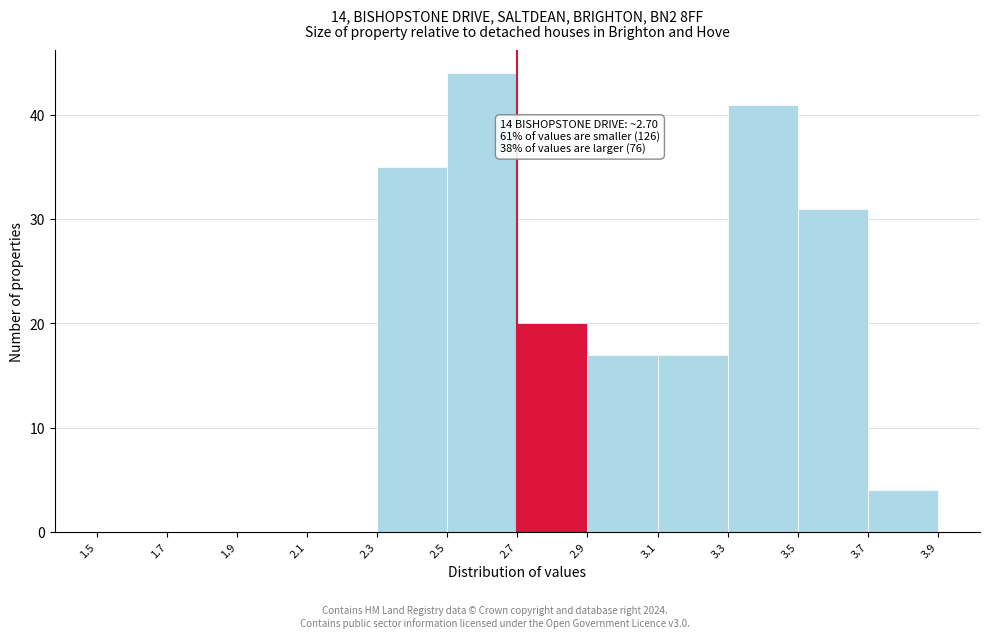

Over which range of the x-axis is the bar tallest?

2.5 to 2.7